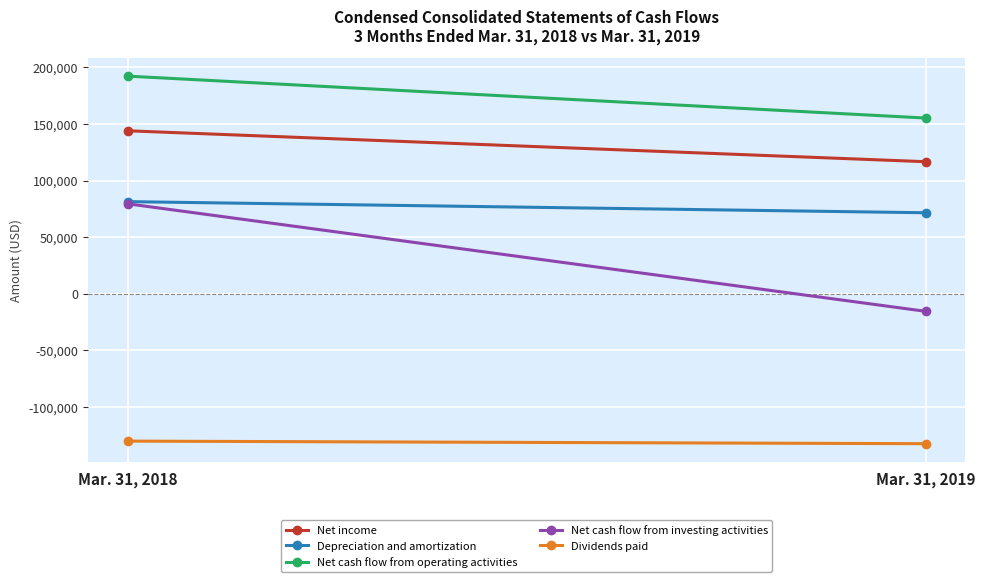

What is the difference between the maximum and minimum values in the Depreciation and amortization series?

9821